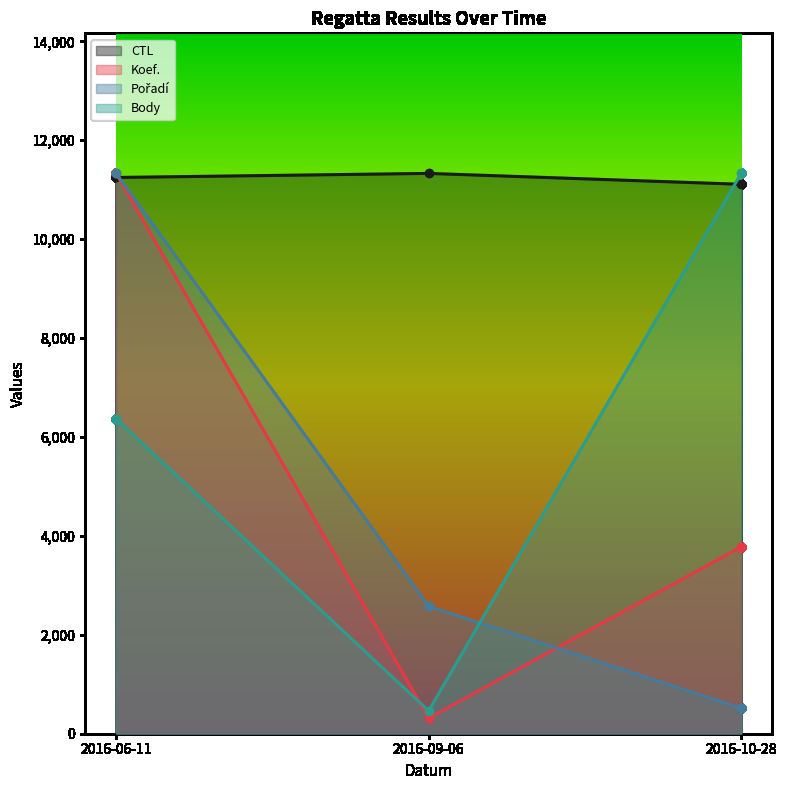

What value does the Body series have at 2016-10-28?

11329.6